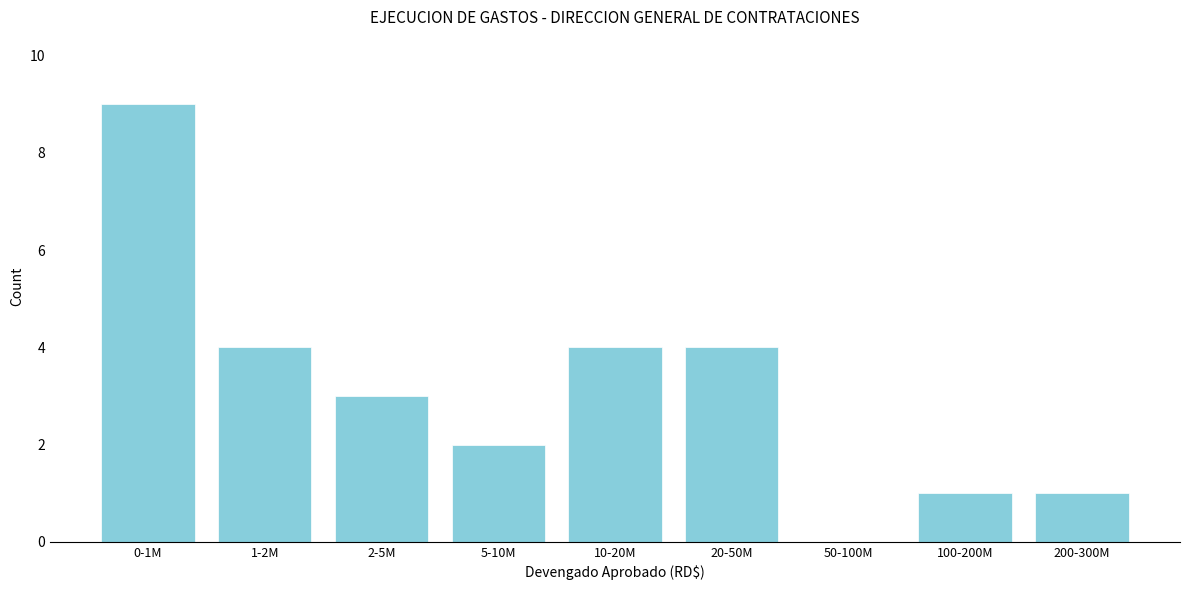

Reading left to right, extract all data points from this chart.

0-1M=9	1-2M=4	2-5M=3	5-10M=2	10-20M=4	20-50M=4	50-100M=0	100-200M=1	200-300M=1